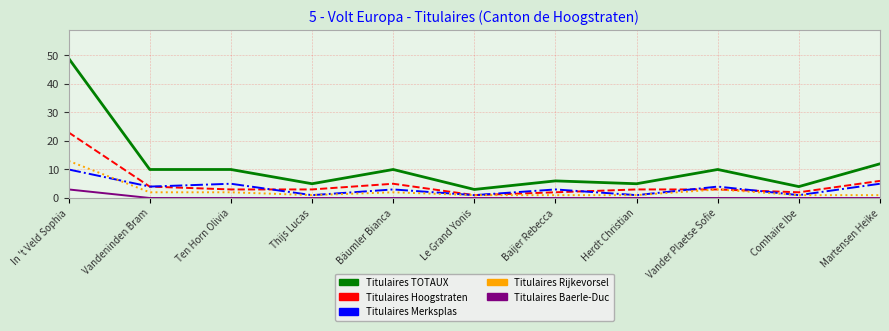

True or false: Titulaires TOTAUX and Titulaires Baerle-Duc intersect in this chart.

False